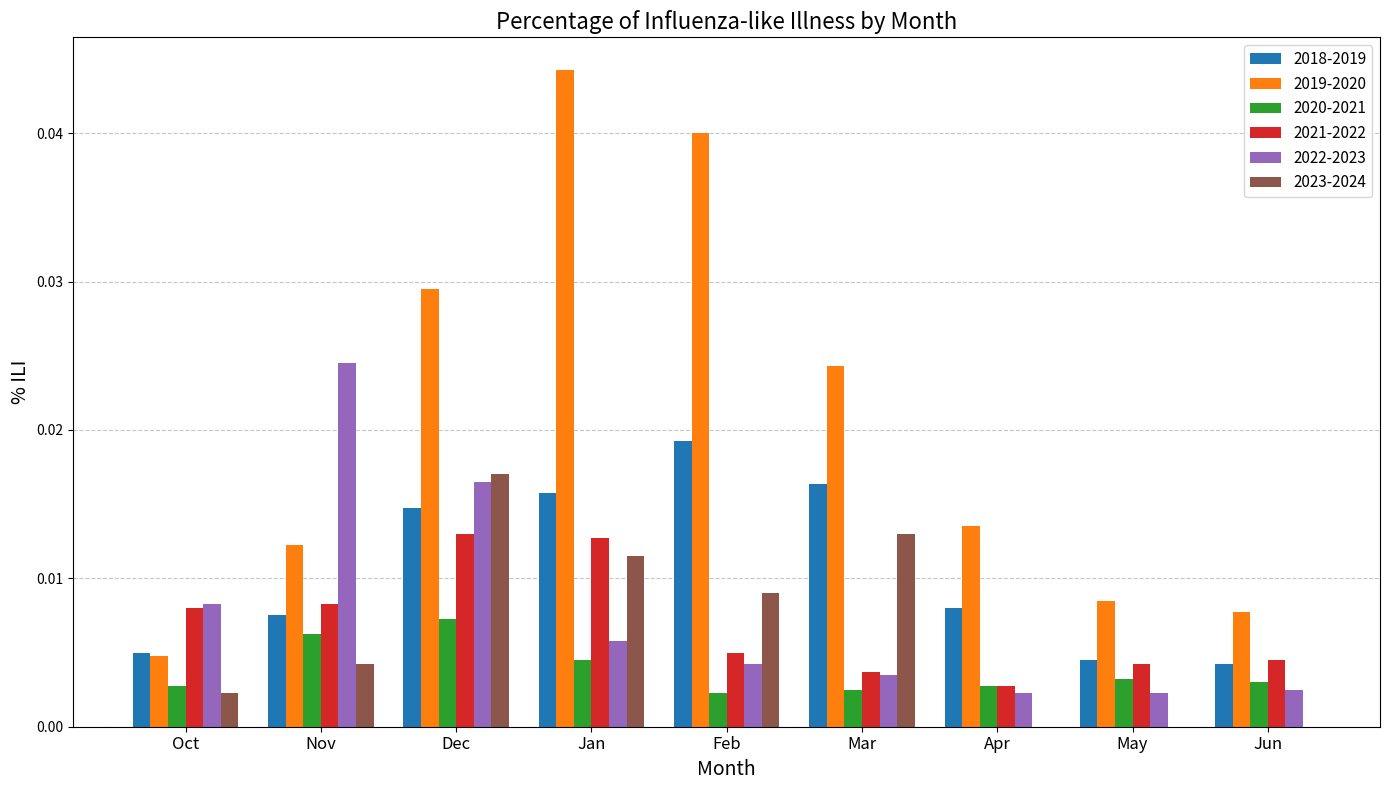

Which label corresponds to the largest value in the chart?

Jan